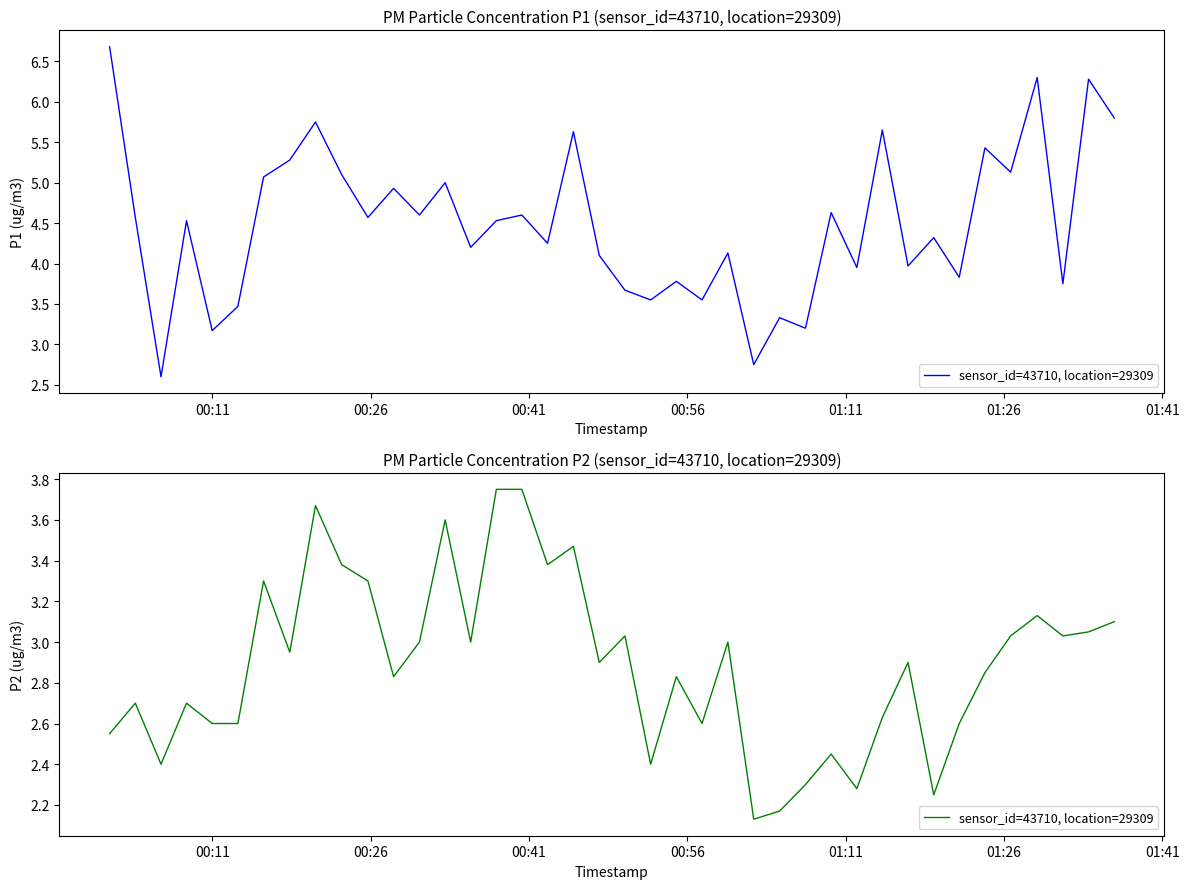

How many series are shown in this chart?

1